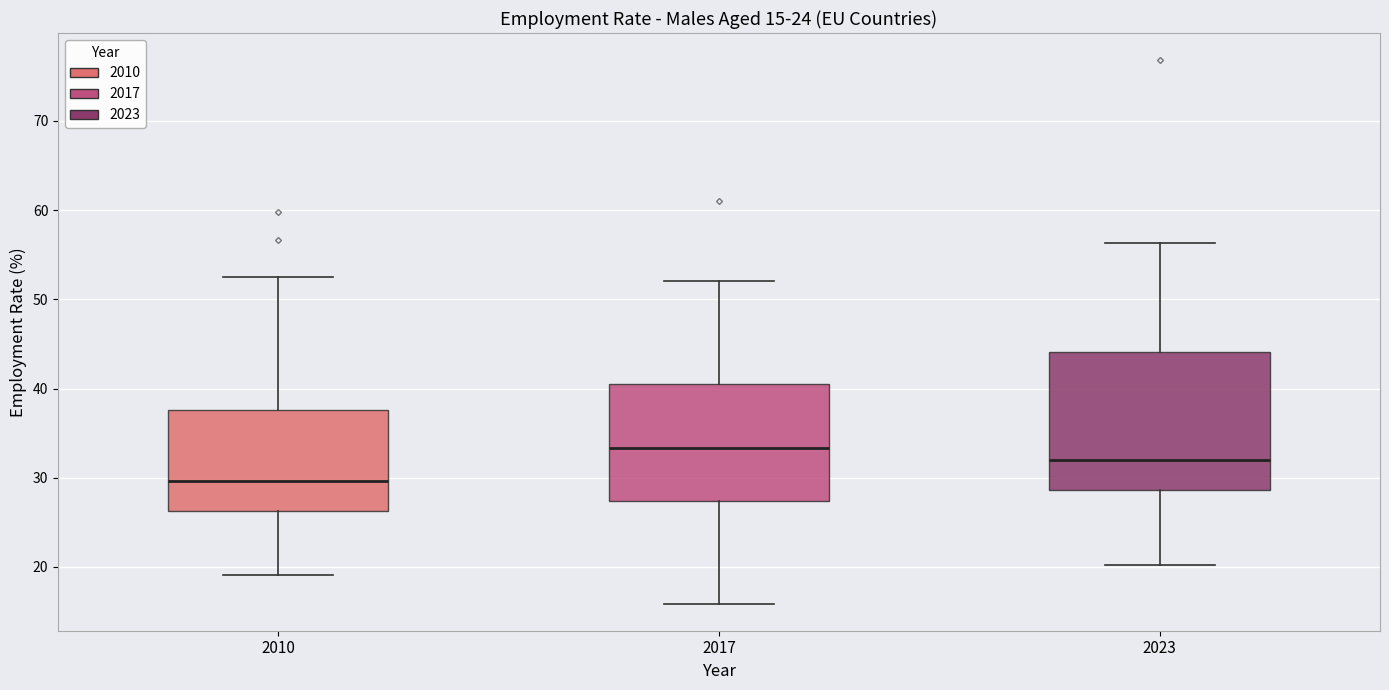

Comparing the boxes themselves (not the whiskers), which one is the tallest?

2023